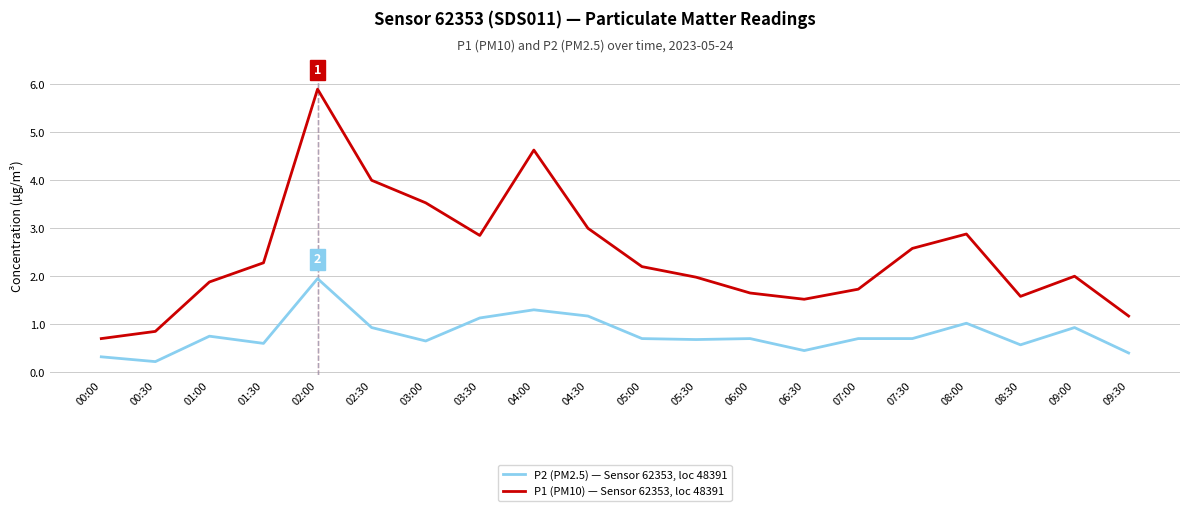

Where is the first local minimum for P1 (PM10) — Sensor 62353, loc 48391?

03:30